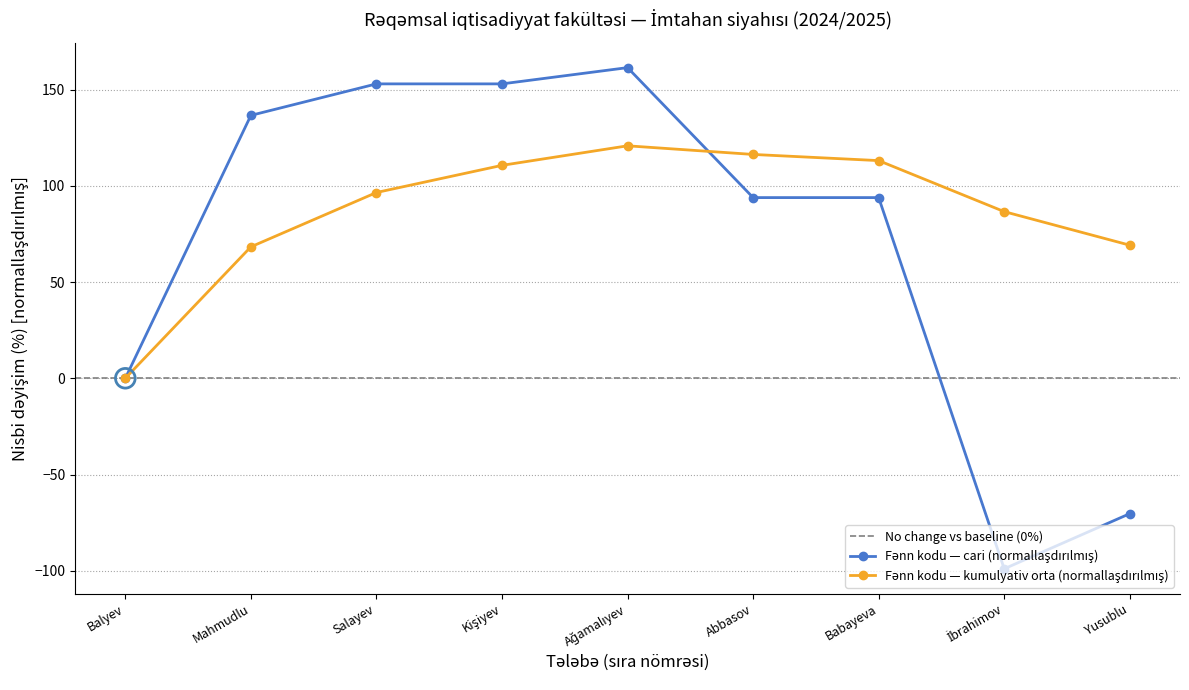

What is the change in value from İbrahimov to Yusublu?

+28.6